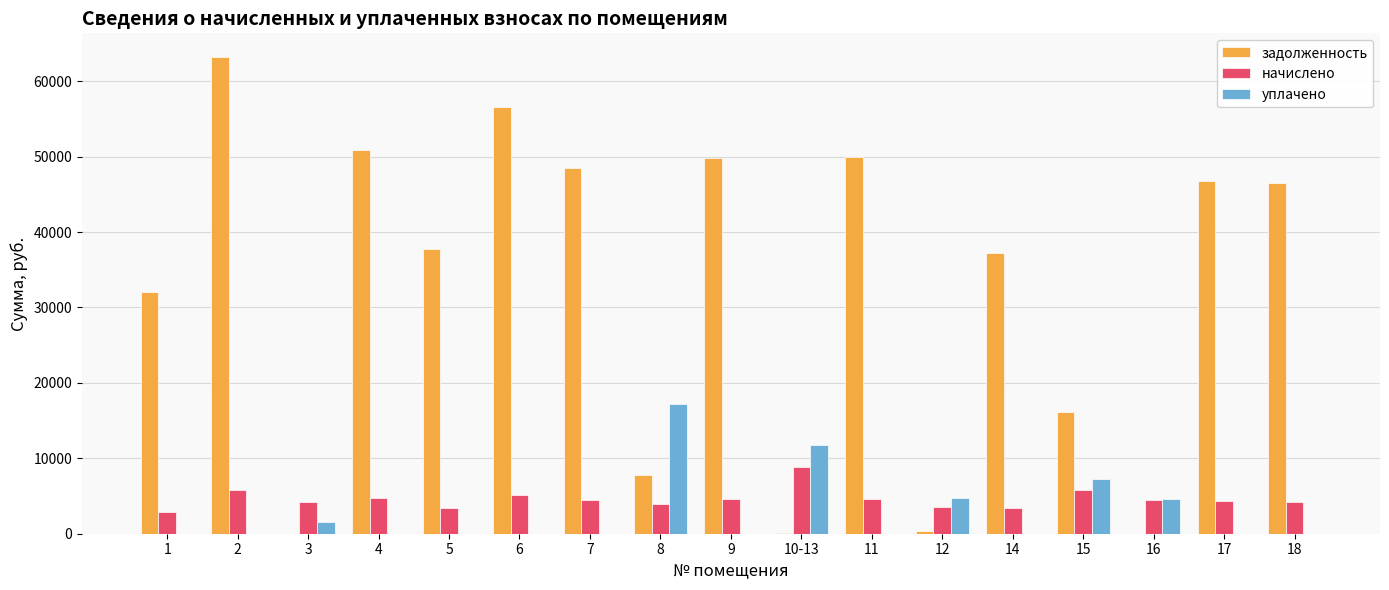

The value of уплачено at 6 is -7199.1. True or false?

False